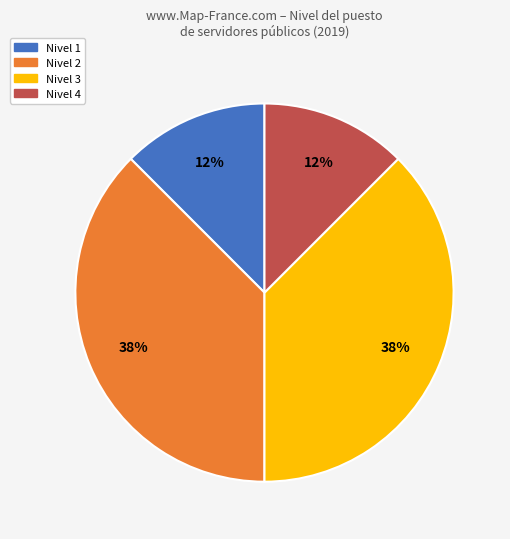

Is there any slice that represents more than half of the pie?

No